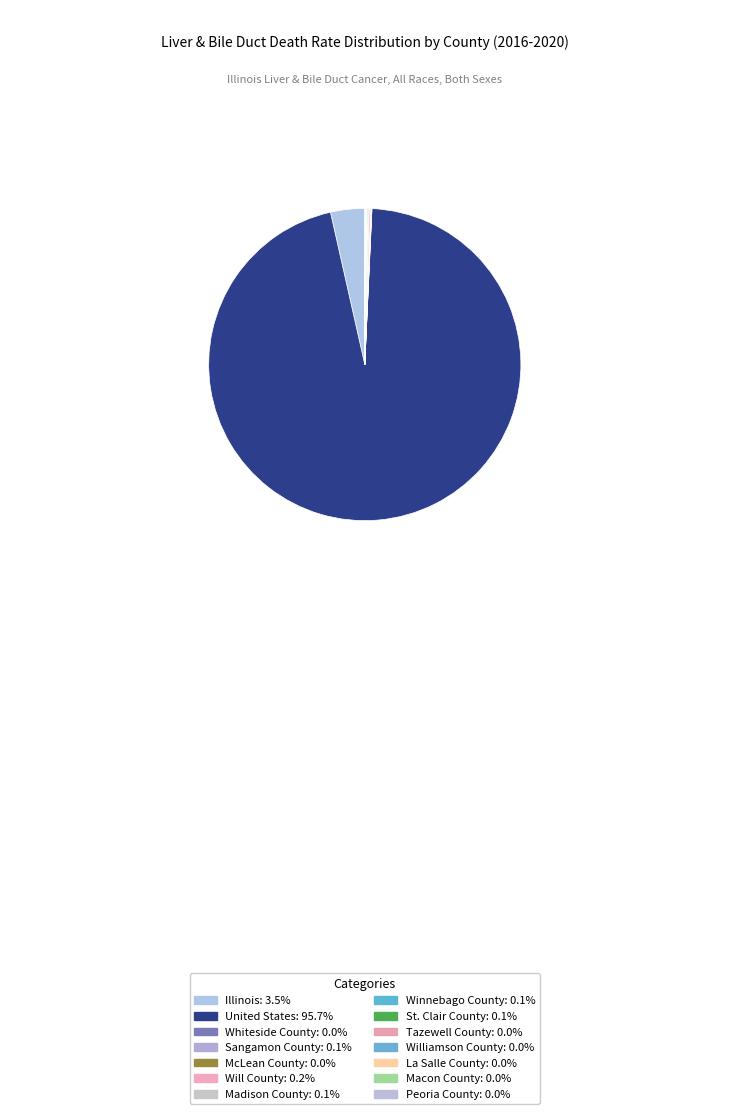

Which slice is the smallest?

Whiteside County